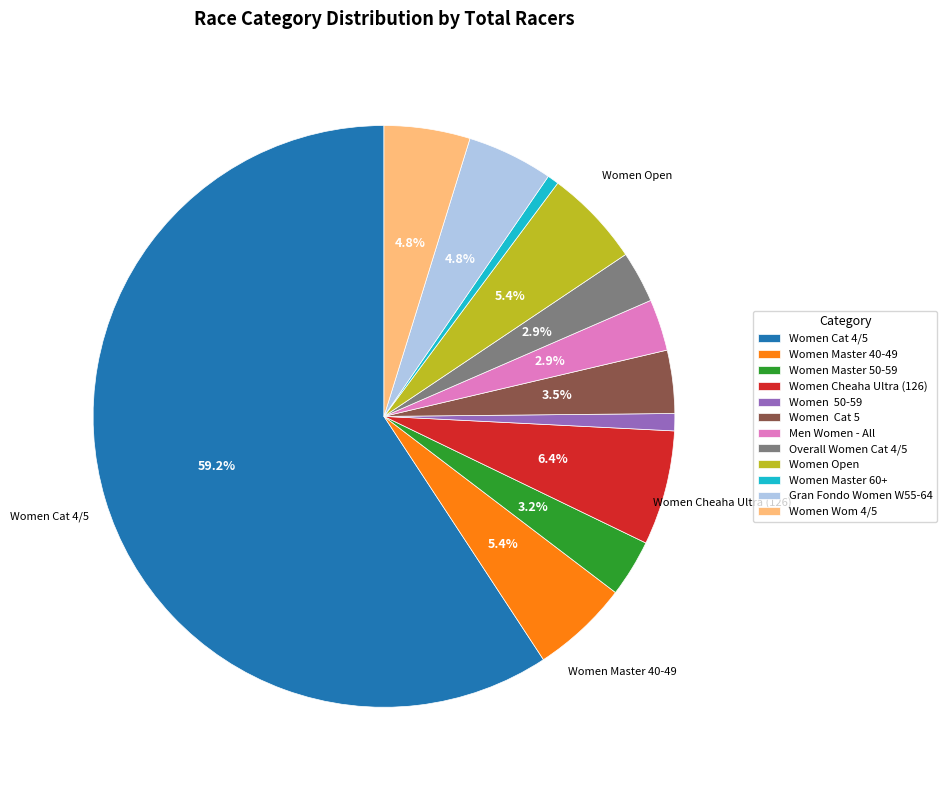

Is the sum of Women Cheaha Ultra (126) and Women Cat 5 greater than half?

No